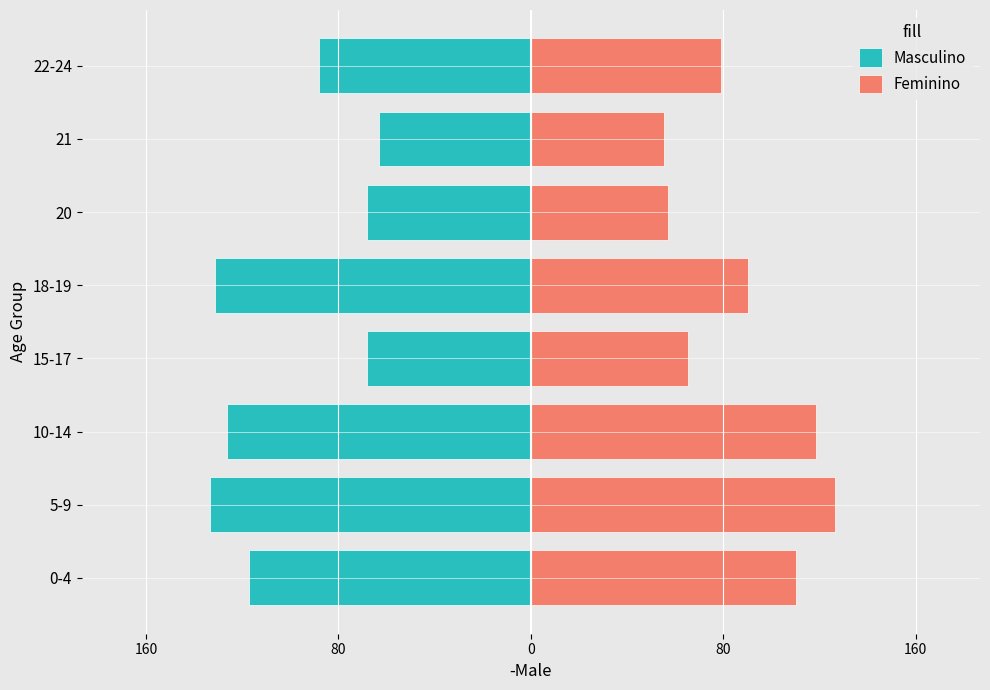

What is the difference between the second highest and minimum values in the Feminino series?

63